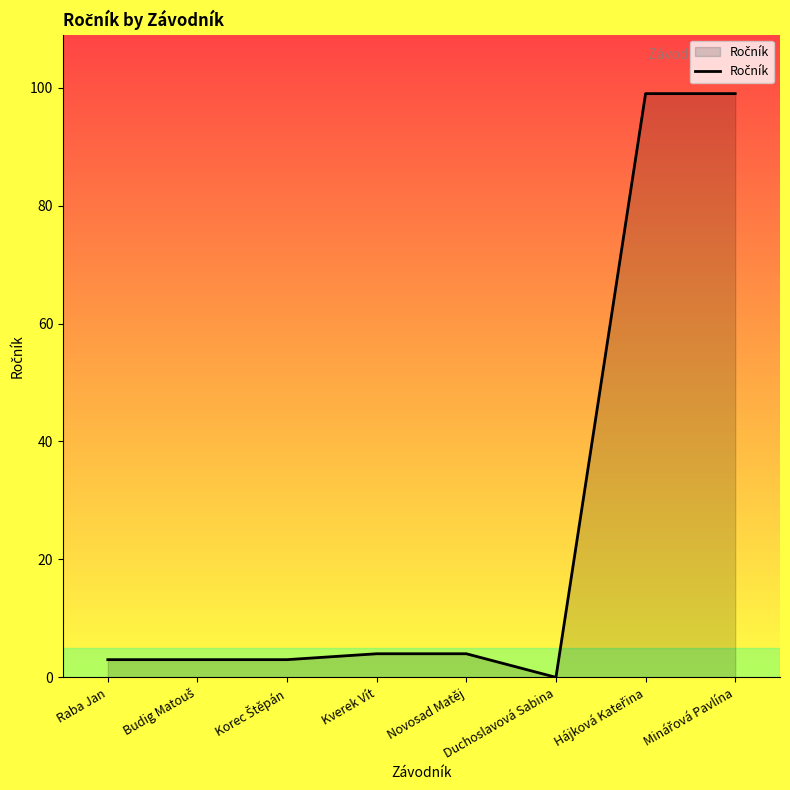

How many lines are shown in the chart?

1